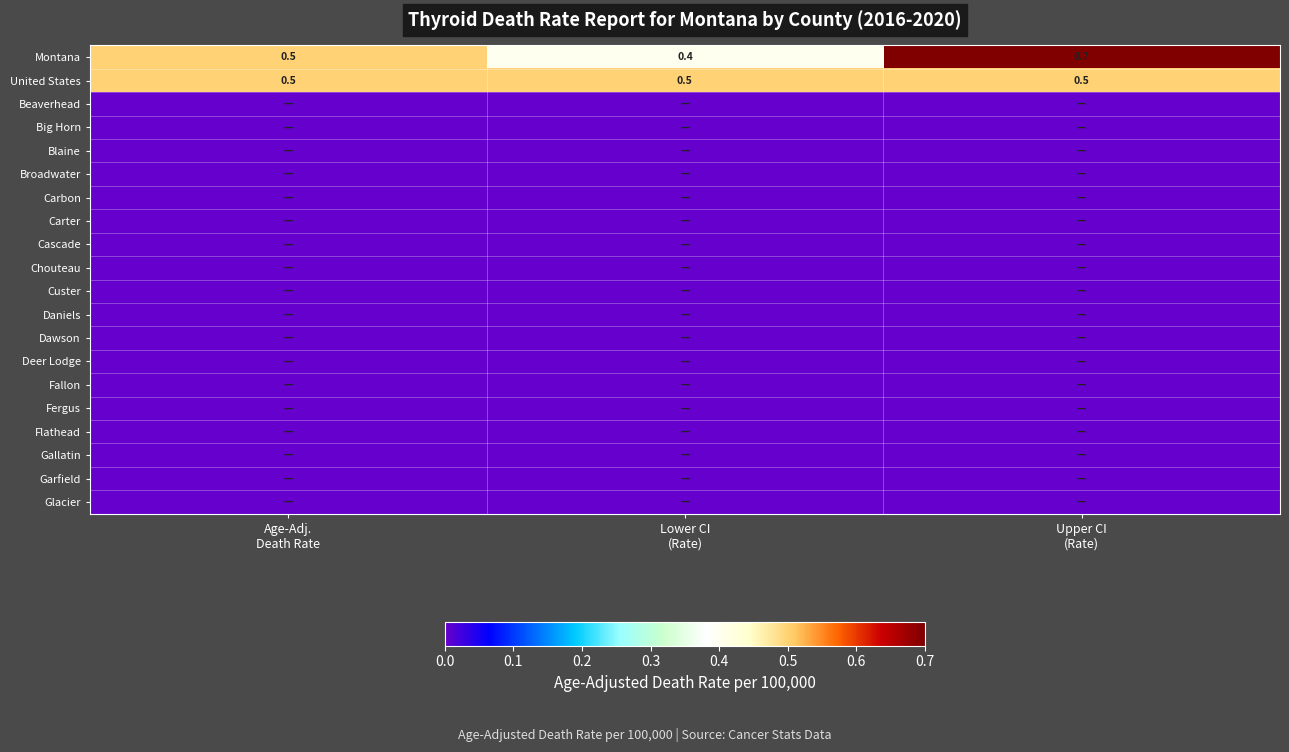

Is the value of Fallon at Age-Adj. Death Rate greater than the value of Montana at Age-Adj. Death Rate?

No